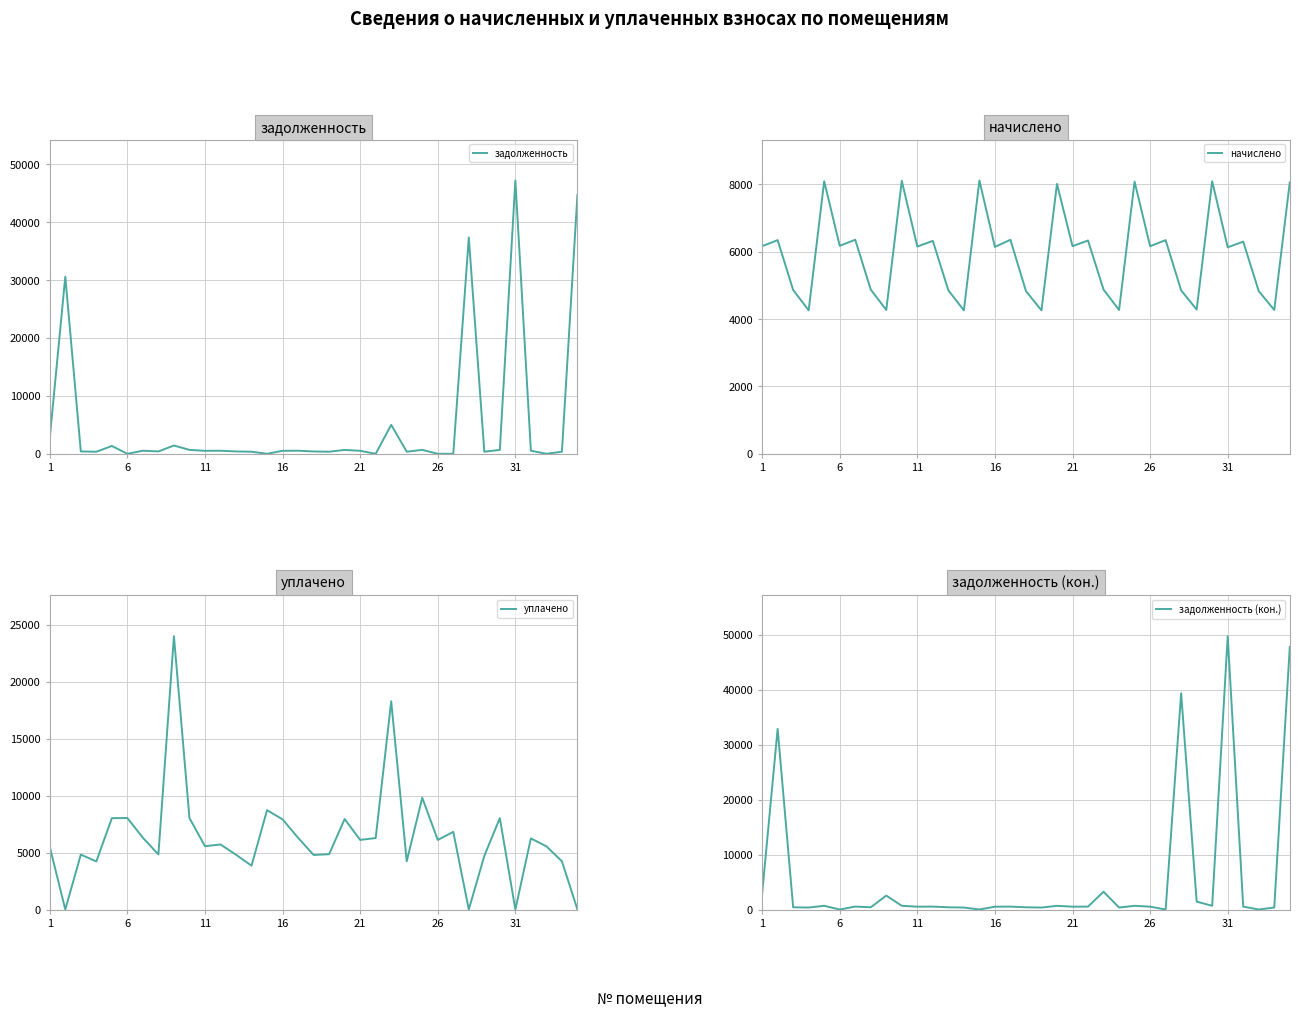

Which series has the widest spread of values?

задолженность (кон.)